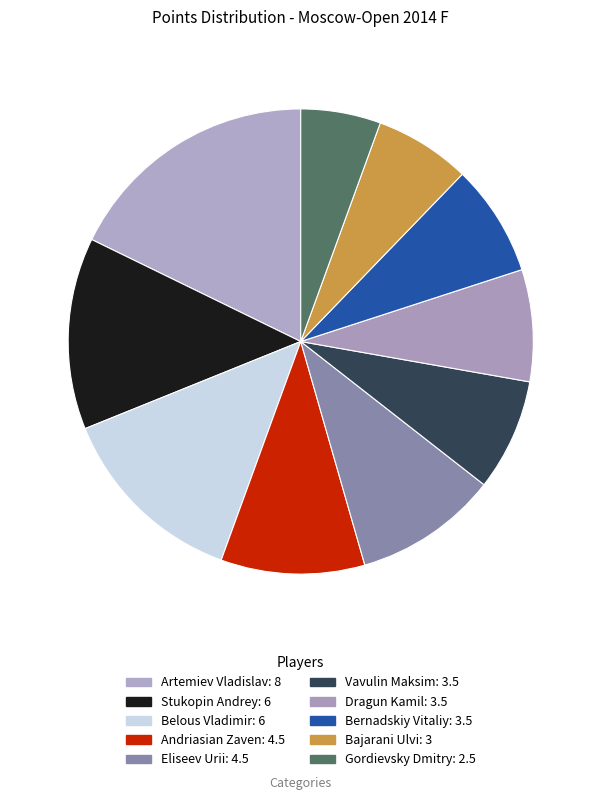

Does Bajarani Ulvi represent more than half of the total?

No